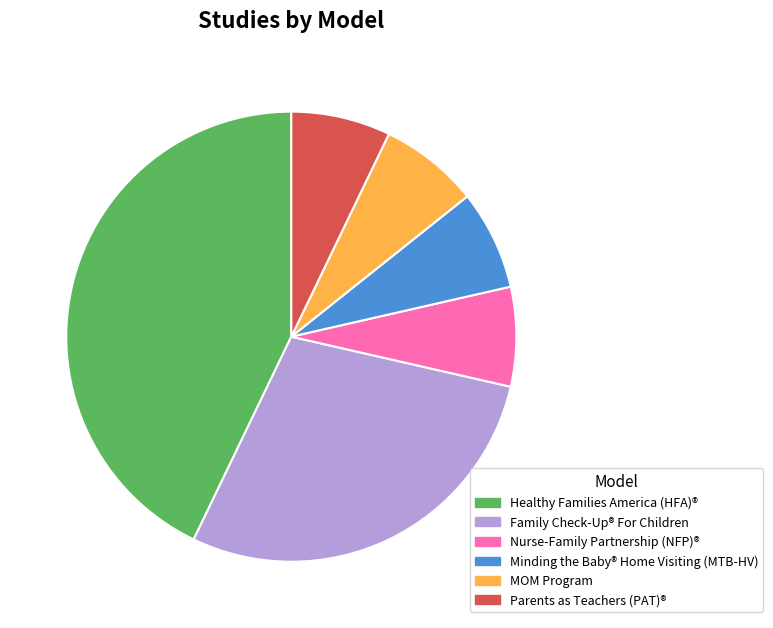

Which category has the biggest portion of the pie?

Healthy Families America (HFA)®